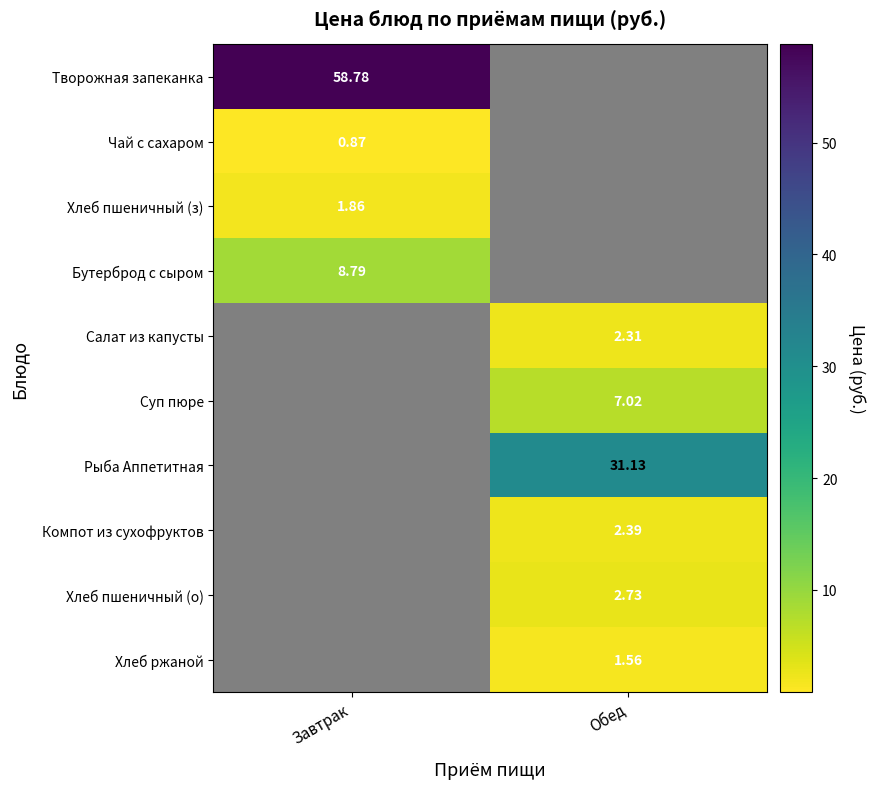

Is the value of Хлеб пшеничный (з) at Завтрак greater than the value of Чай с сахаром at Завтрак?

Yes